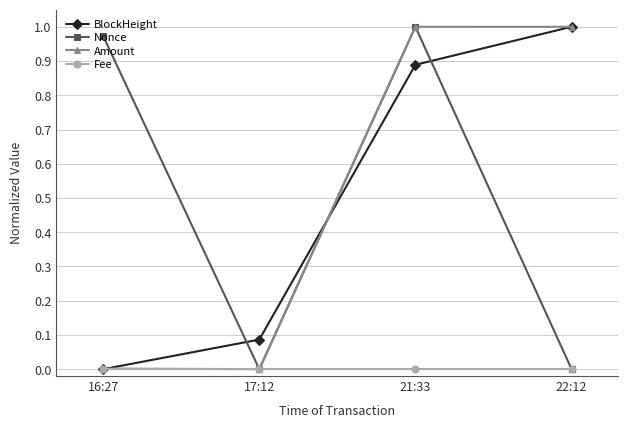

True or false: Amount has a value of 1.0 at 21:33.

True